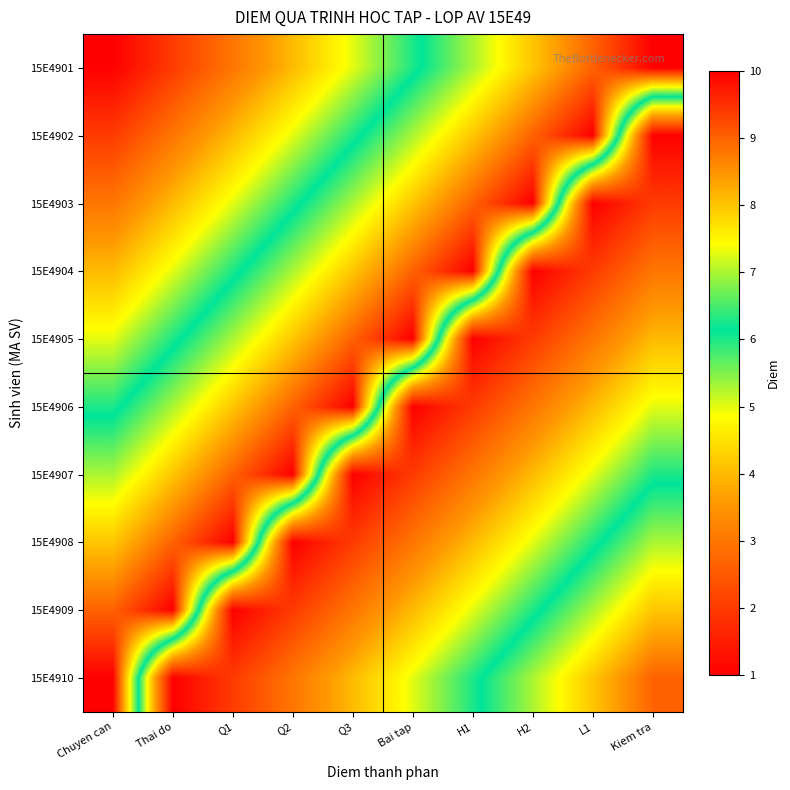

At Thai do, list the series in order from smallest to largest.

15E4910, 15E4901, 15E4902, 15E4903, 15E4904, 15E4905, 15E4906, 15E4907, 15E4908, 15E4909